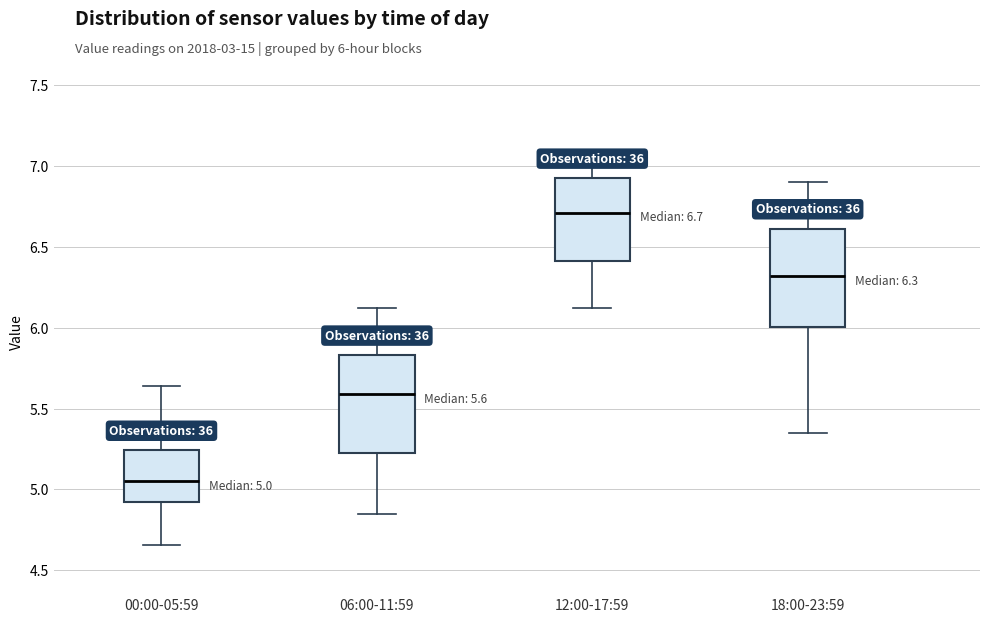

Which box has the lowest median line?

00:00-05:59